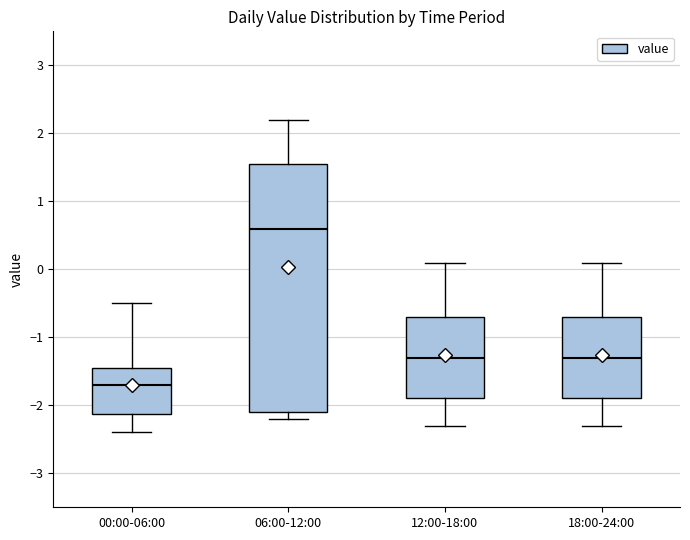

Which box is the tallest, from its lower edge to its upper edge?

06:00-12:00